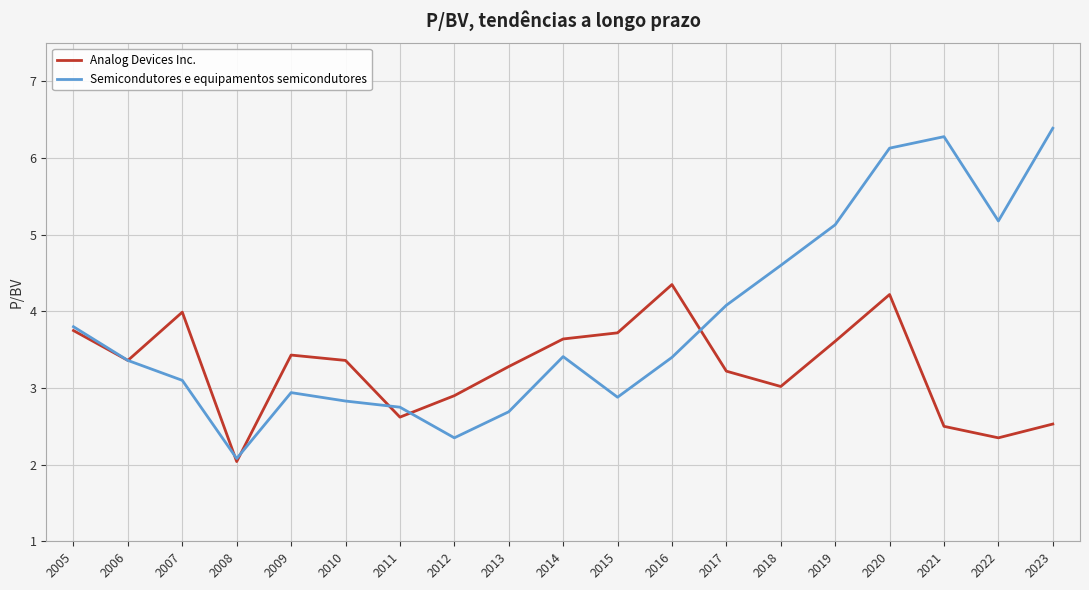

What is the smallest value displayed?

2.0